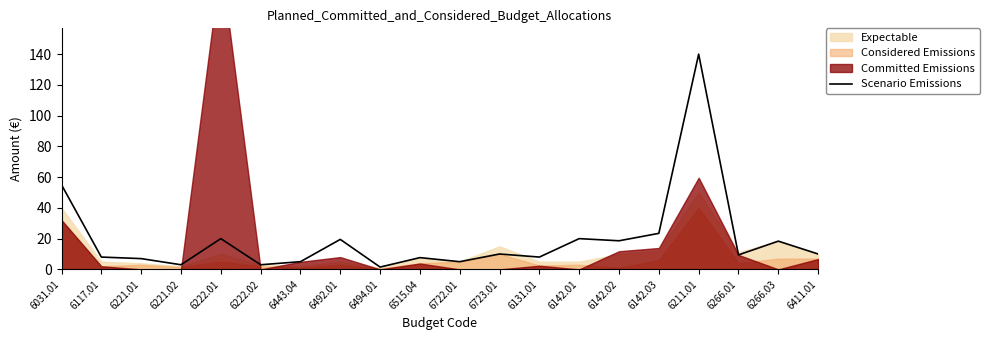

How many values are below 10?

10